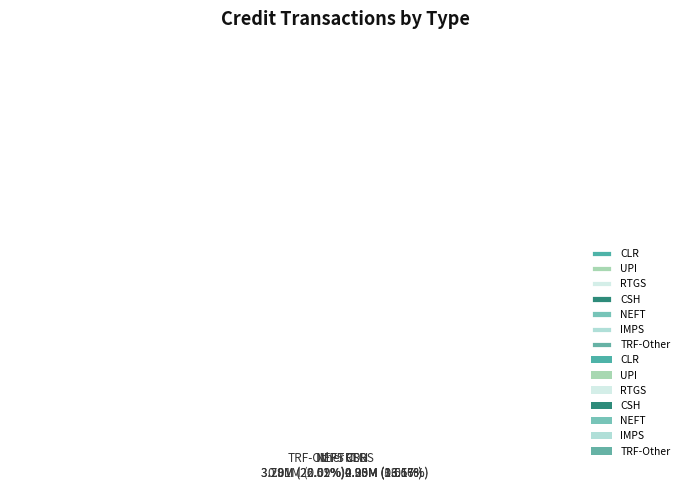

Which slice is the largest?

RTGS